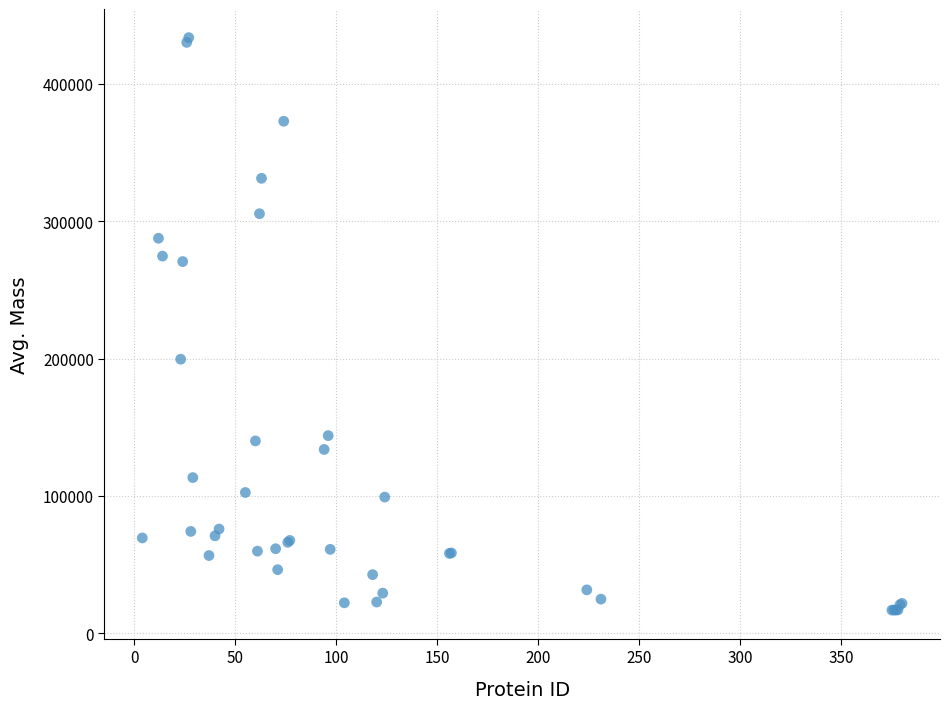

What Y value in the scatter plot is closest to 225278?

199525